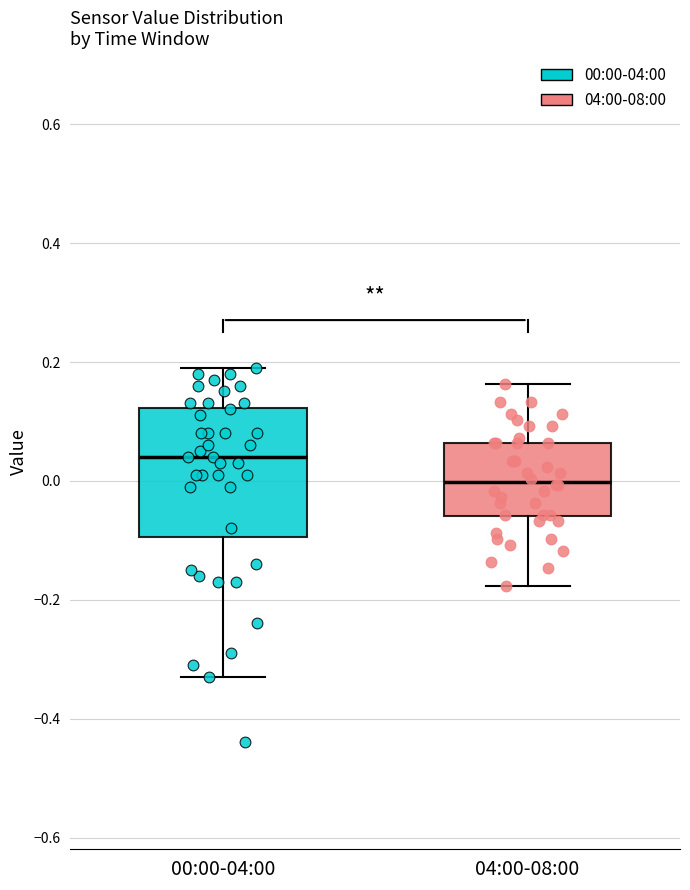

Reading left to right, transcribe this box plot: for each box, give where its median line is, the range the box spans, and where its two whiskers end, as read against the y-axis. The values are not printed on the chart, so give them approximately, as read against the axis.

00:00-04:00: median 0.04, box -0.10 to 0.12, whiskers -0.32 to 0.20
04:00-08:00: median 0.00, box -0.06 to 0.06, whiskers -0.18 to 0.16